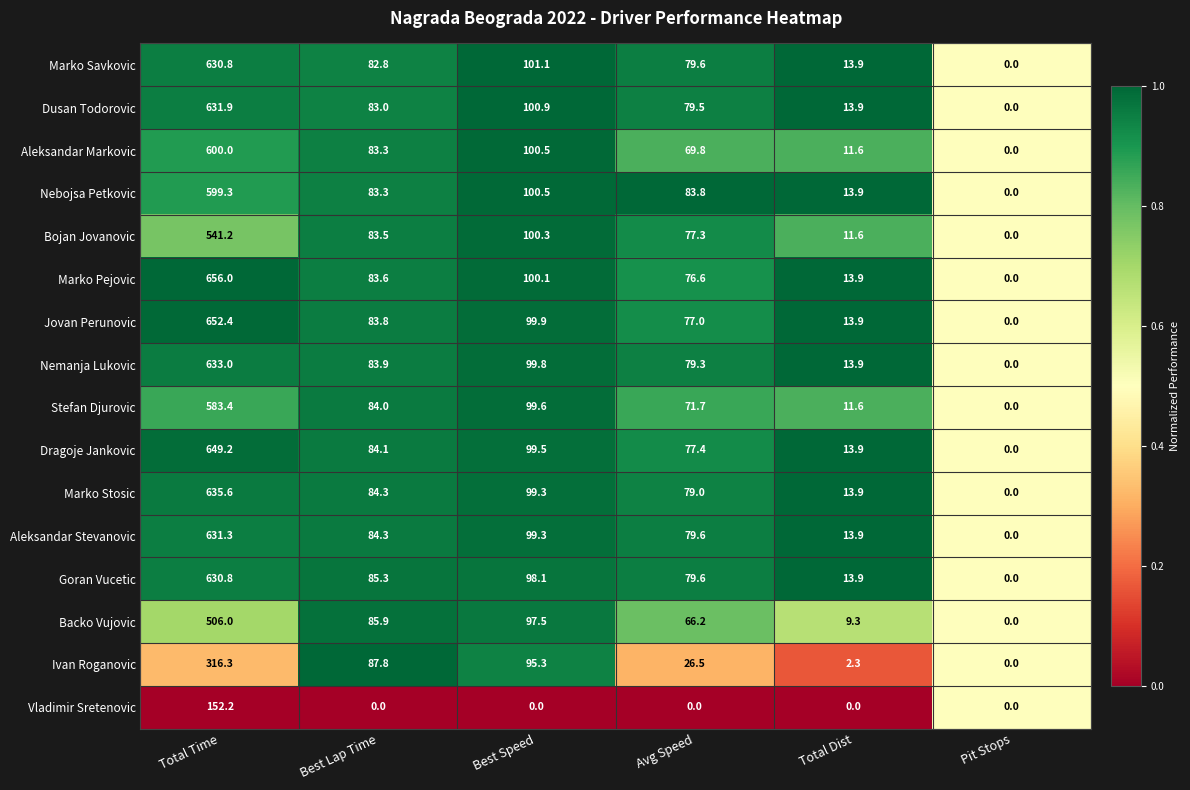

Where is Backo Vujovic nearest to the value 253?

Best Speed